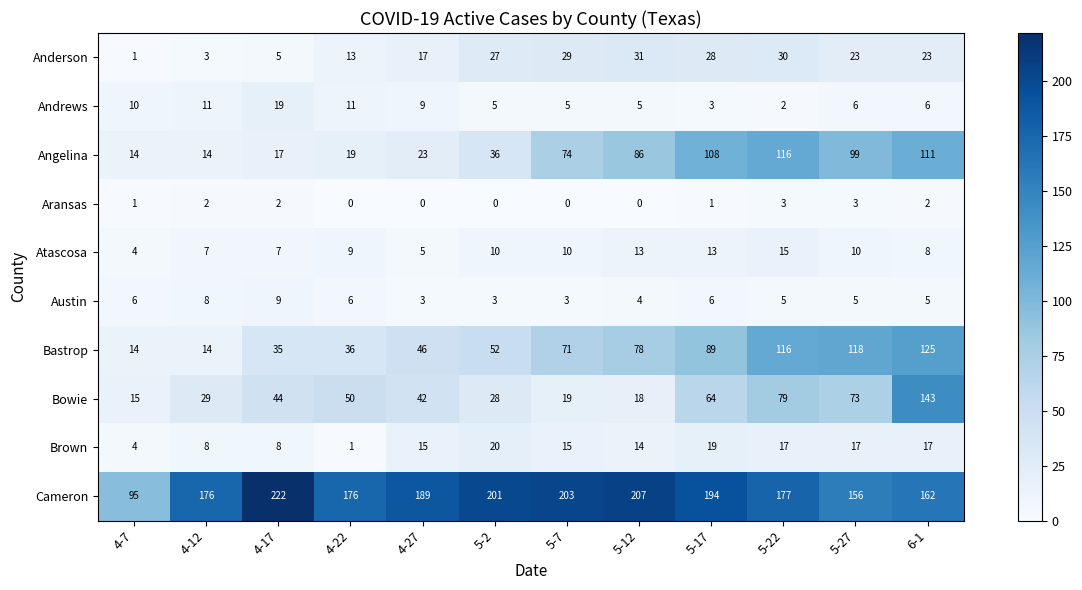

How many distinct data groups are displayed?

10